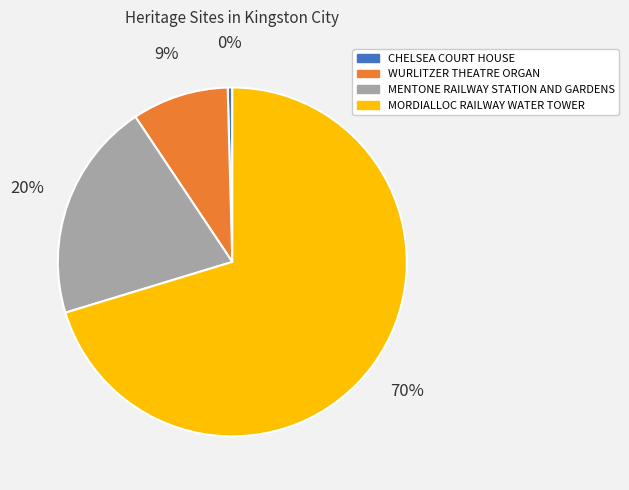

To the nearest percent, what is the average slice percentage?

25%